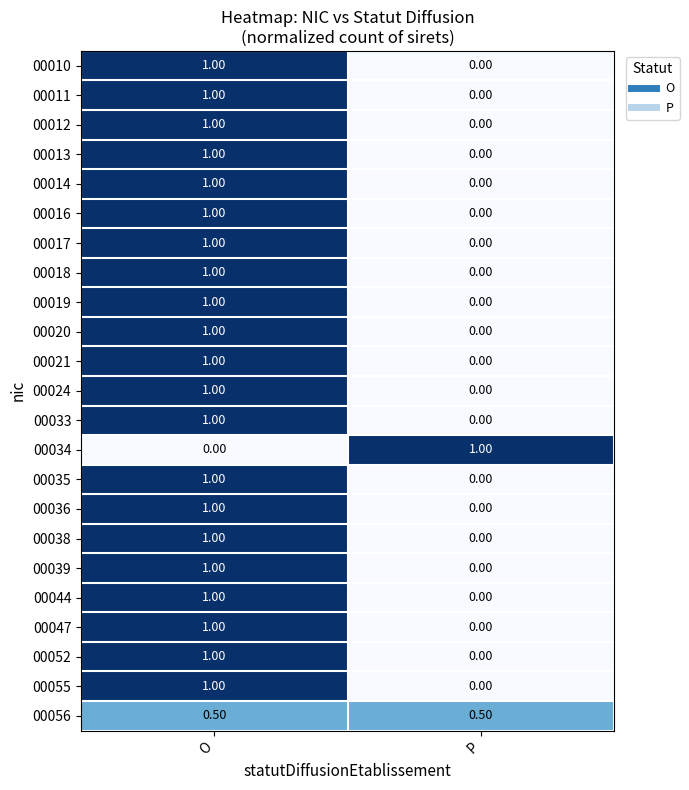

Rank the categories by 00033 value from lowest to highest.

P, O